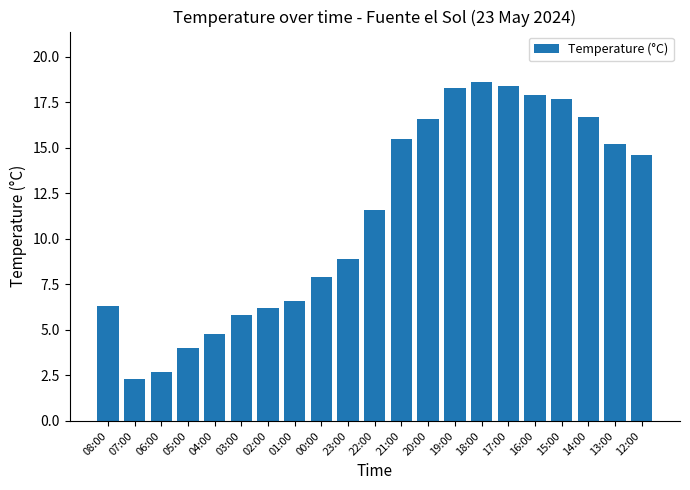

What is the minimum value shown in the chart?

2.3